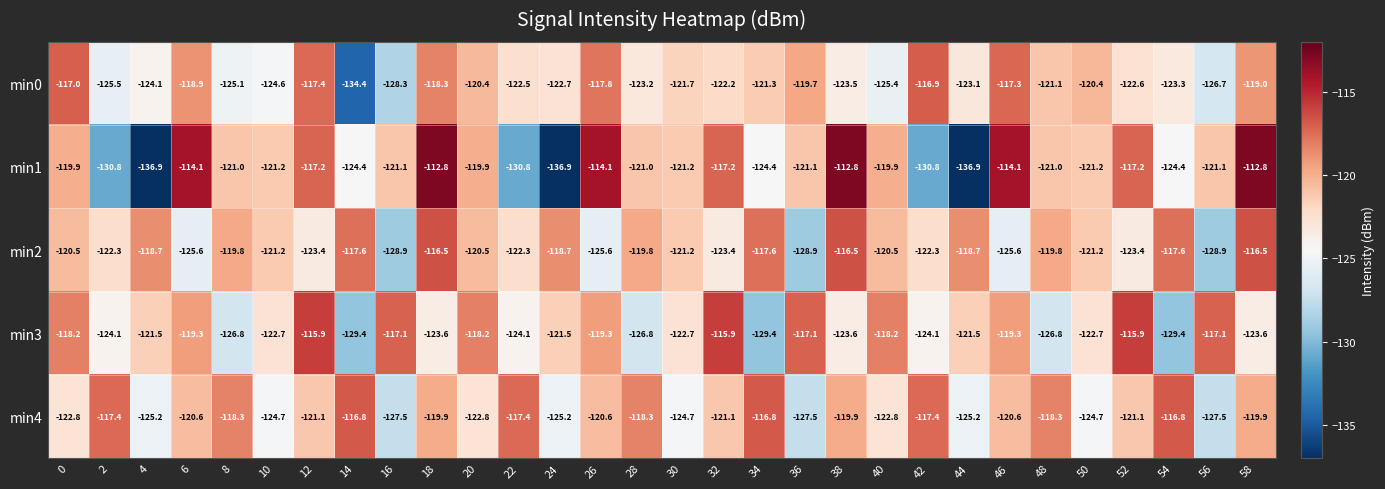

How many values in the min2 series exceed -120?

12